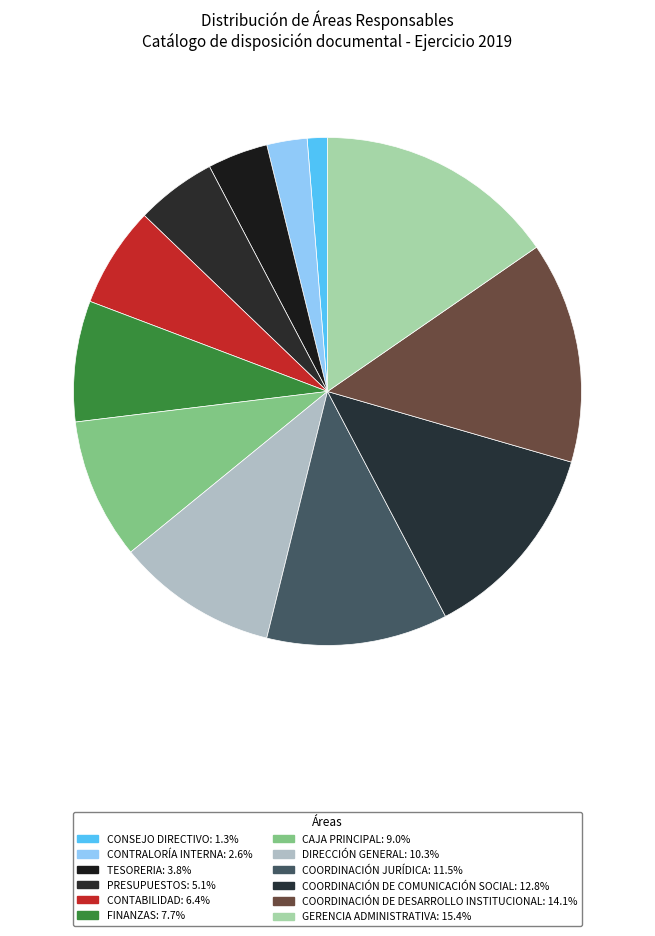

Is DIRECCIÓN GENERAL the majority of the pie?

No